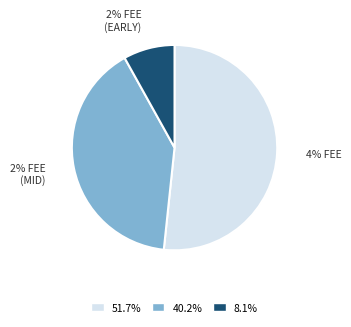

True or false: epoch69 accounts for 1% of the total.

False